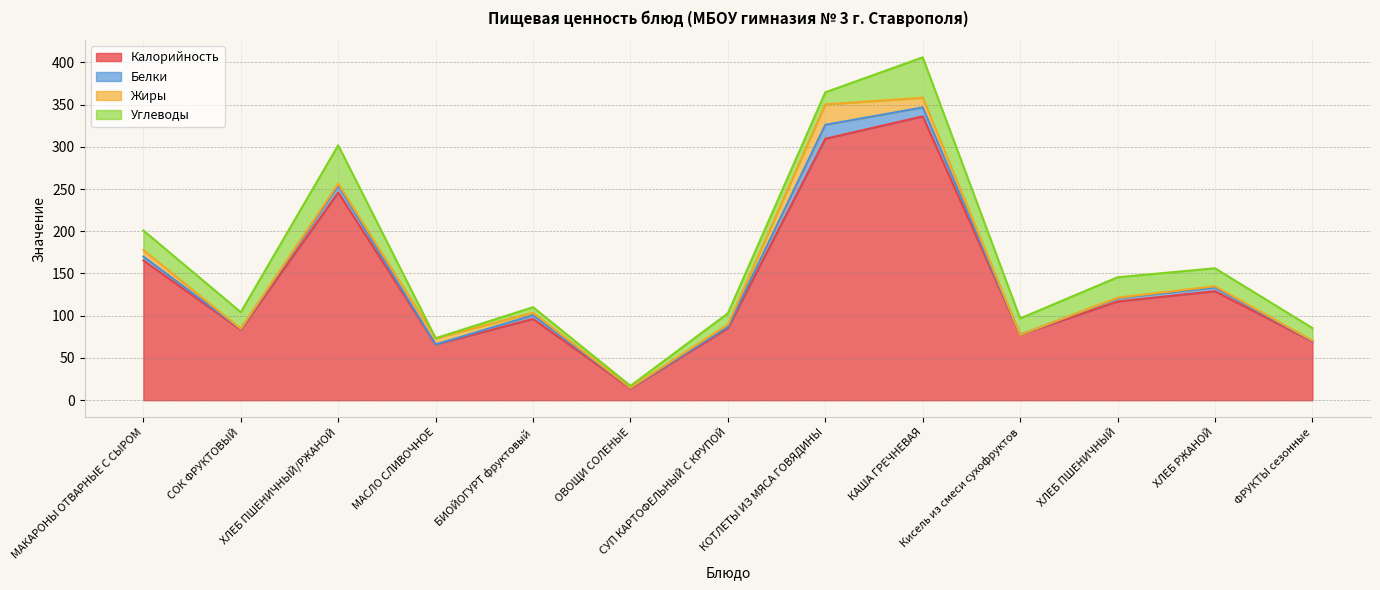

How many interior local peaks does the Белки series have?

4